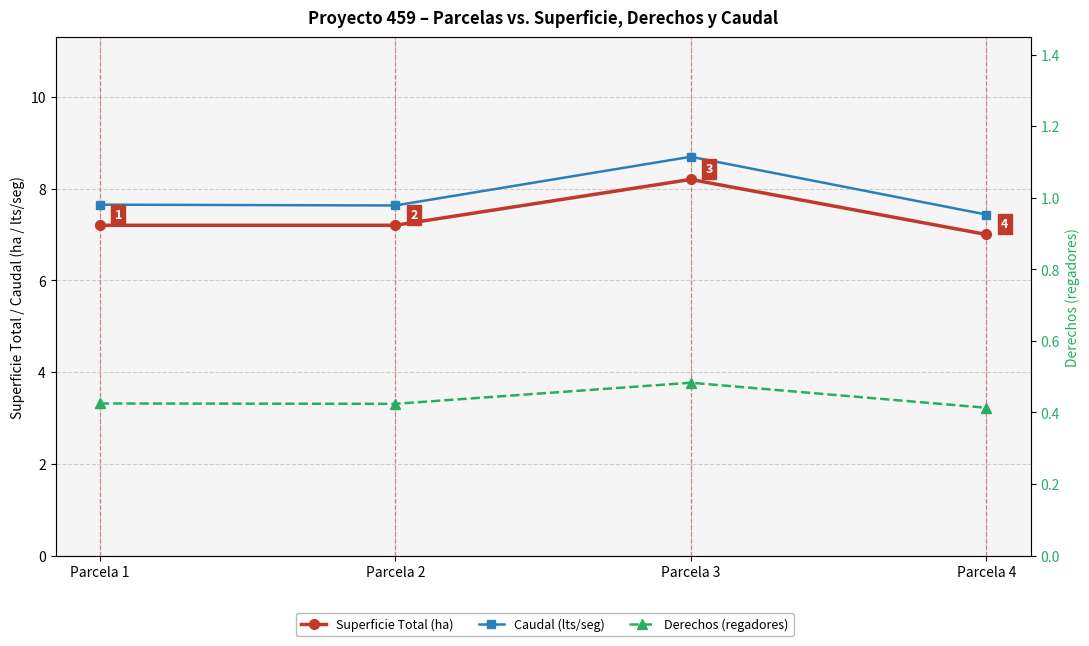

The value of Superficie Total (ha) at Parcela 3 is 14.3. True or false?

False